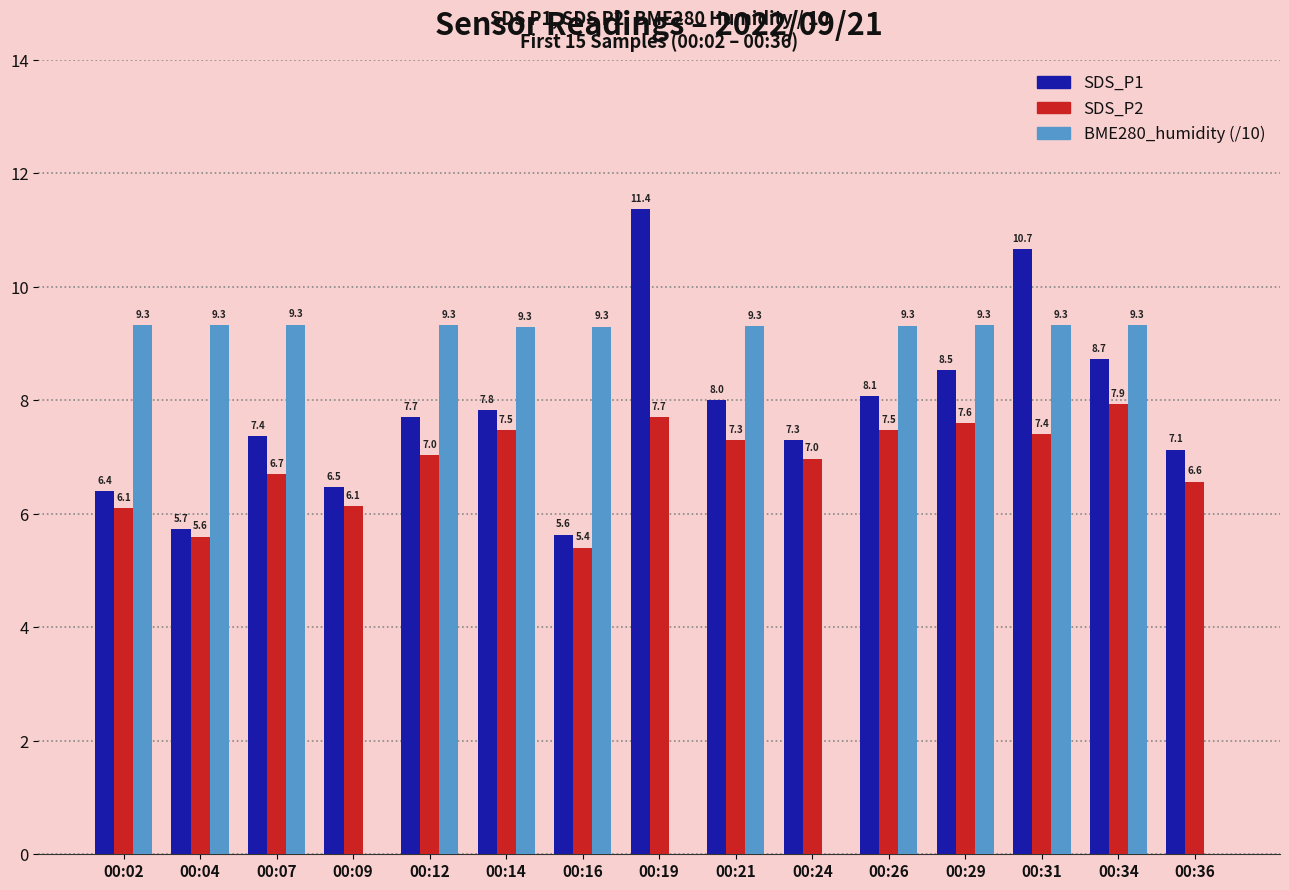

Between 00:04 and 00:14, which series saw the biggest shift?

SDS_P1